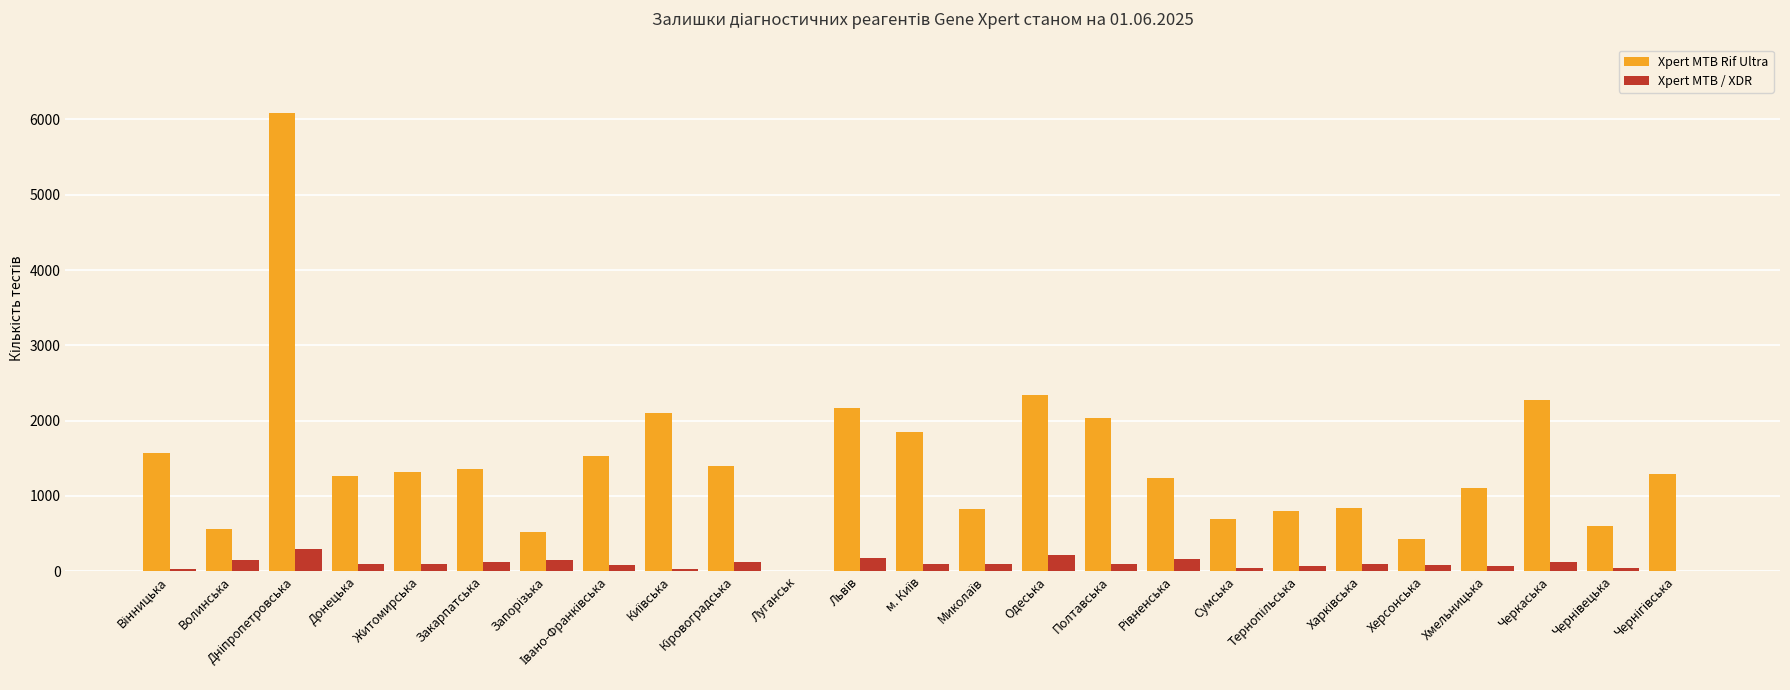

Which series has the largest total across all categories?

Xpert MTB Rif Ultra